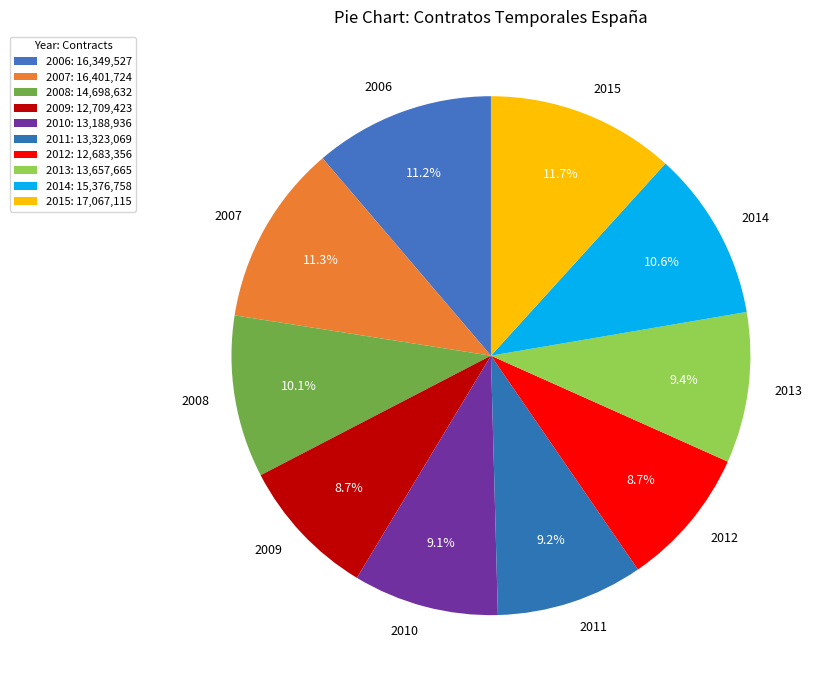

What portion of the pie excludes 2014?

89.4%